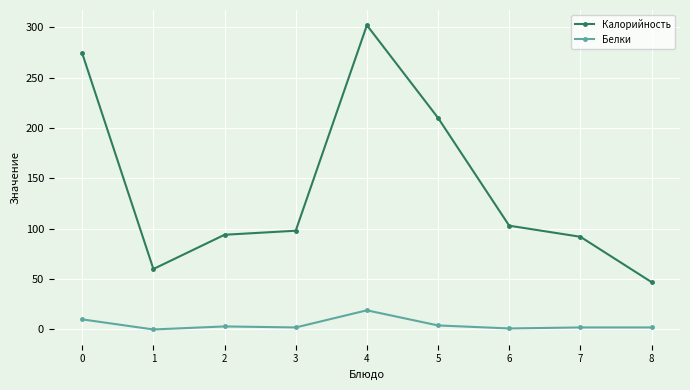

Where is the first local maximum for Калорийность?

4